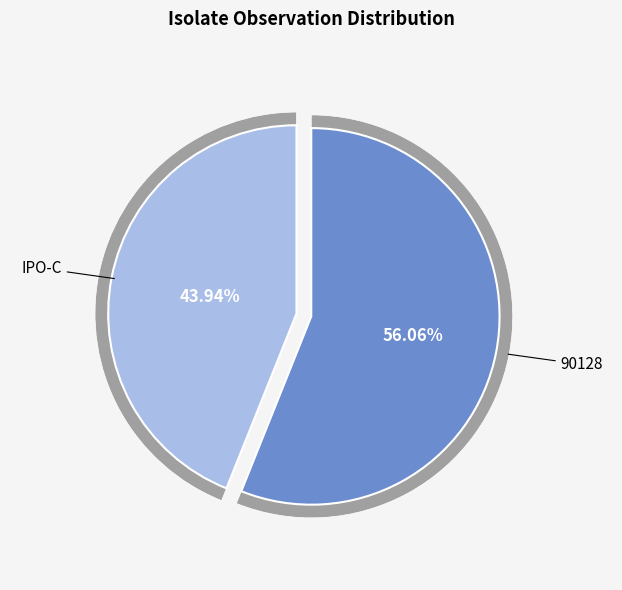

How much of the chart is everything except IPO-C?

56.1%